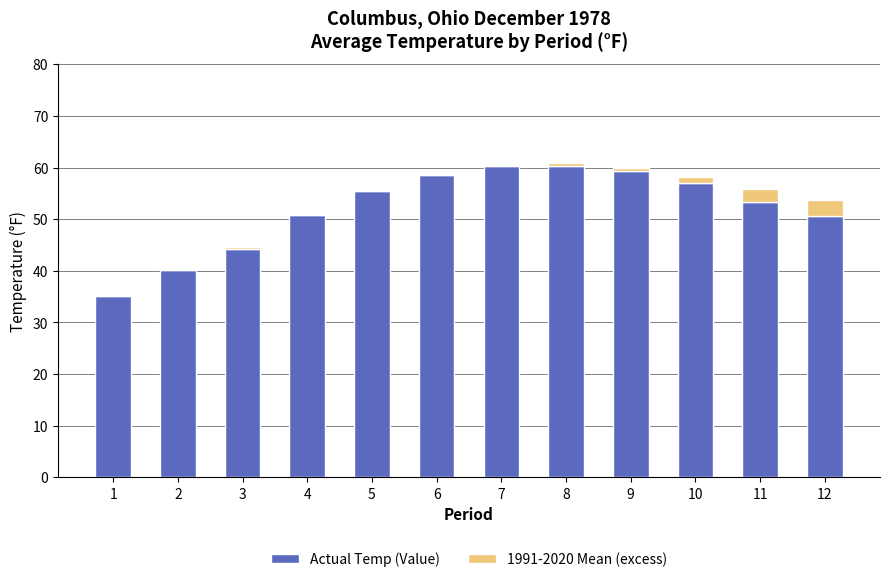

The Actual Temp (Value) series shows 14.4 at 9. True or false?

False